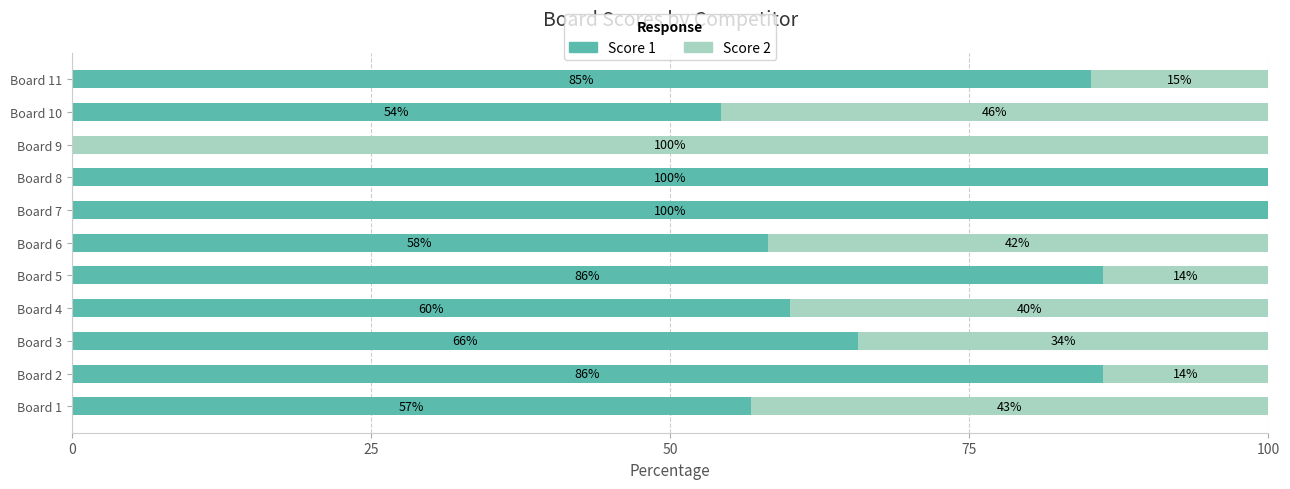

Is it true that Score 1 equals 113.6 at Board 11?

False